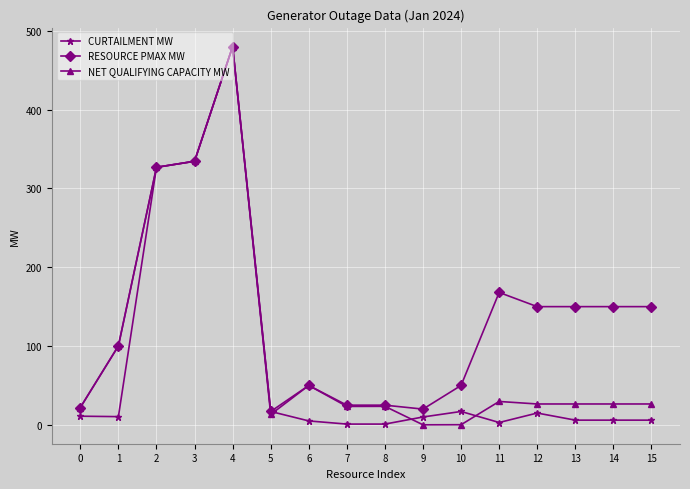

What is the total value across all series at 5?

47.2